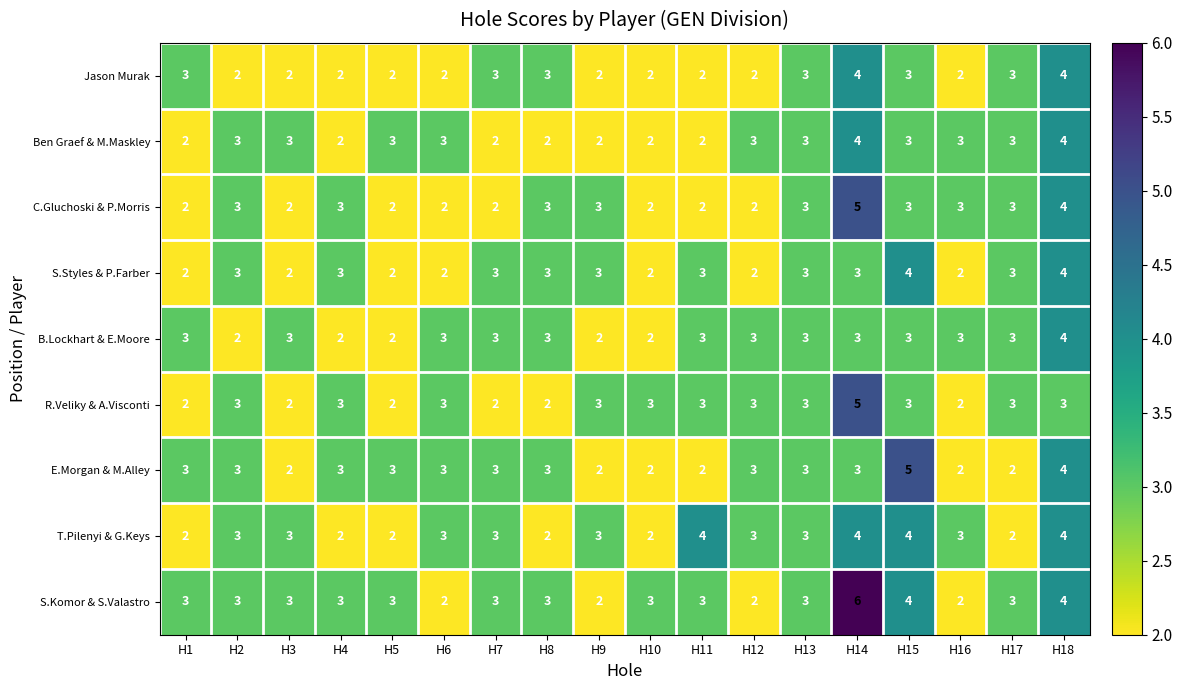

Which series has the largest range (max minus min)?

S.Komor & S.Valastro